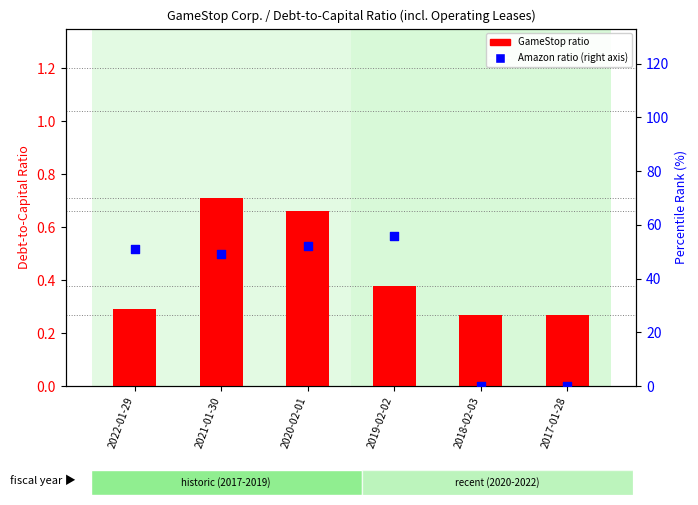

What is the total value across all series at 2018-02-03?

0.3